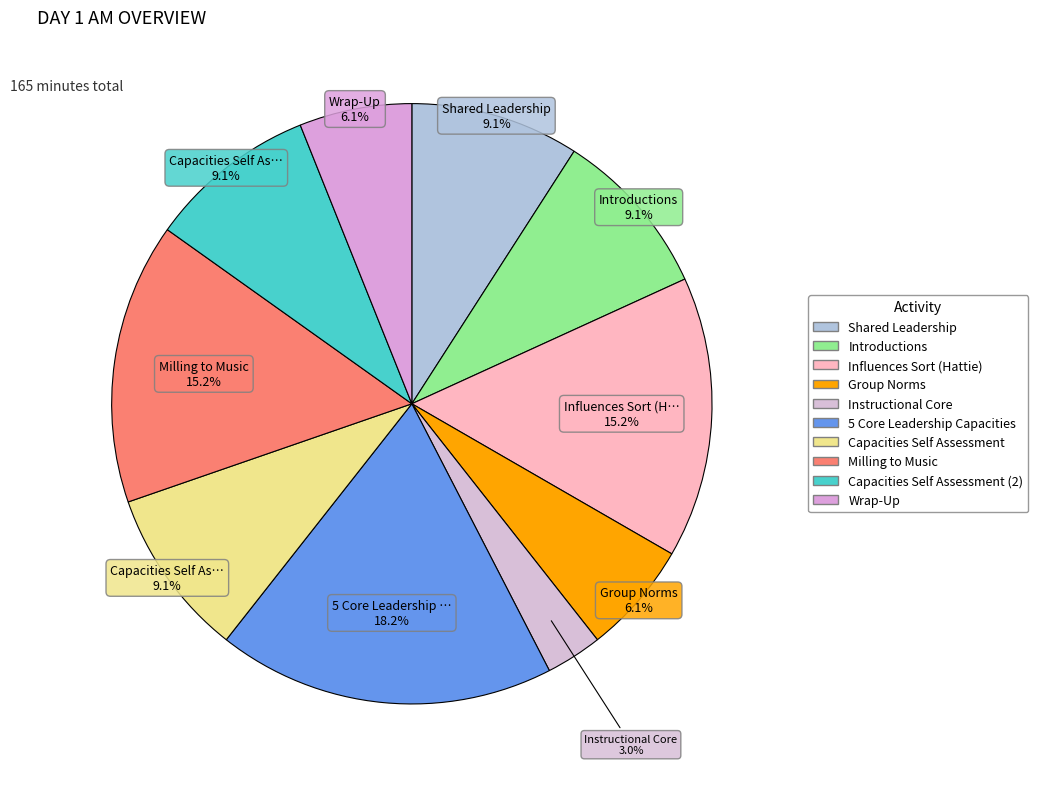

Is there any slice that represents more than half of the pie?

No